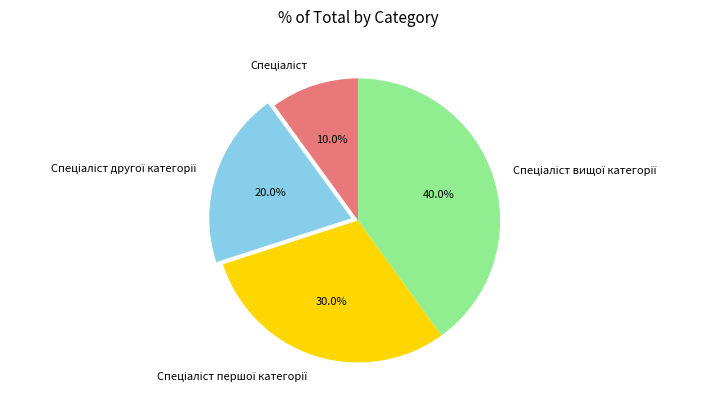

Is there a majority slice in this chart?

No